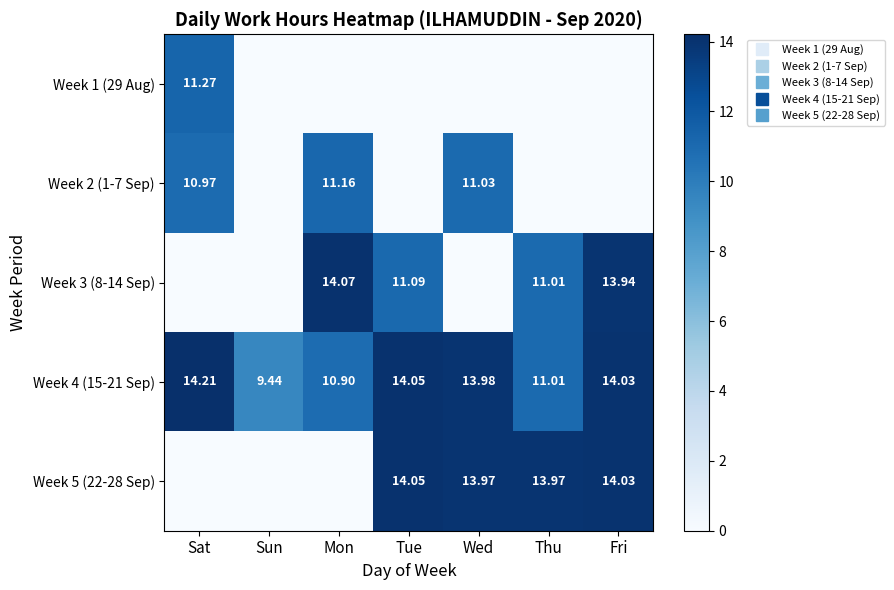

What is the difference between the second highest and minimum values in the Week 5 (22-28 Sep) series?

14.0